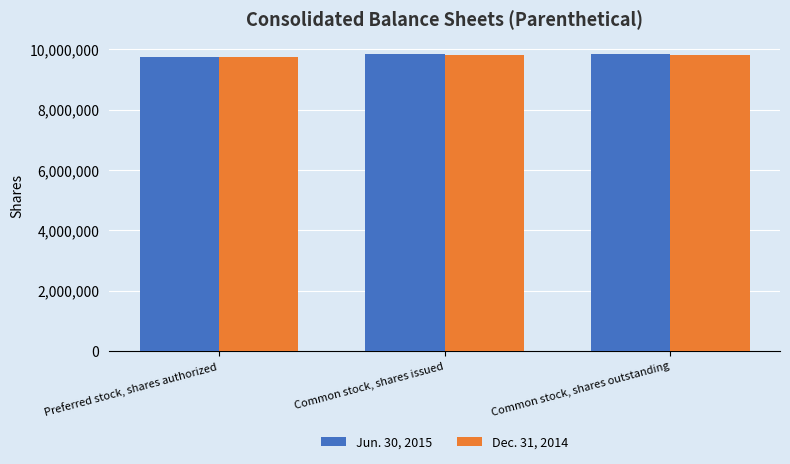

What is the spread (max minus min) of values at Common stock, shares outstanding?

23191